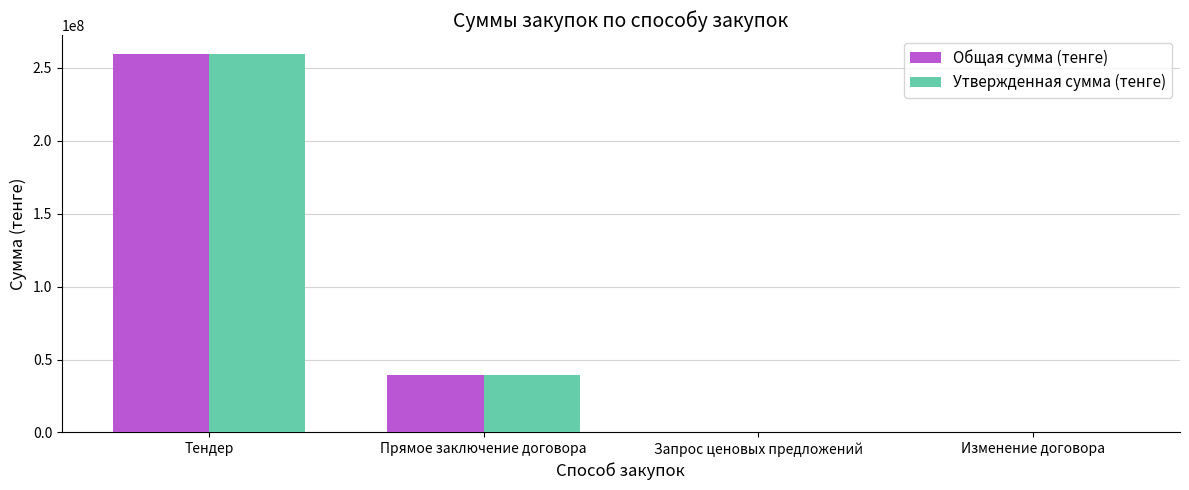

At which category is the sum across all series the highest?

Тендер